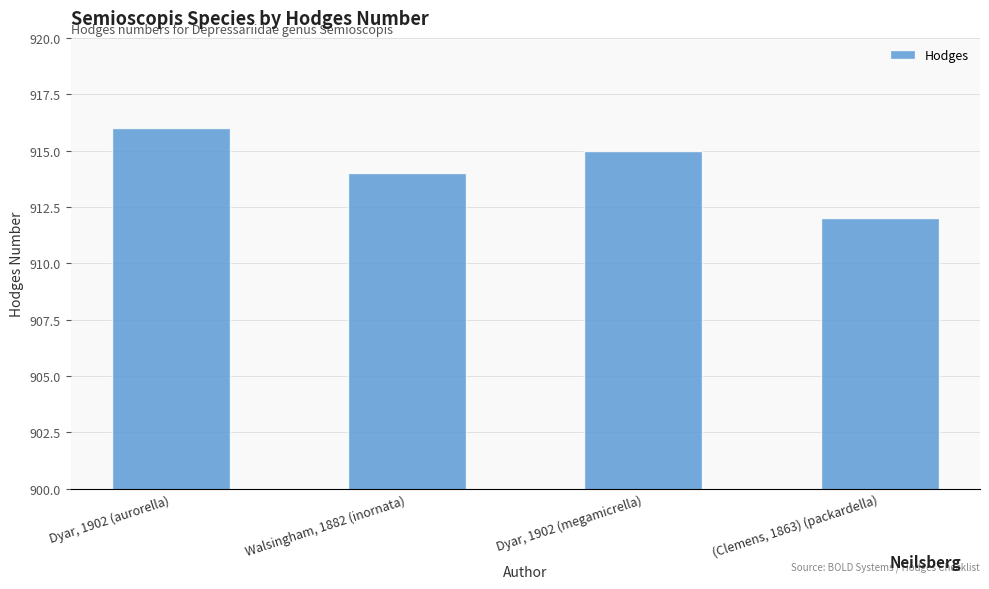

At which category does the chart reach its minimum across all series?

(Clemens, 1863) (packardella)